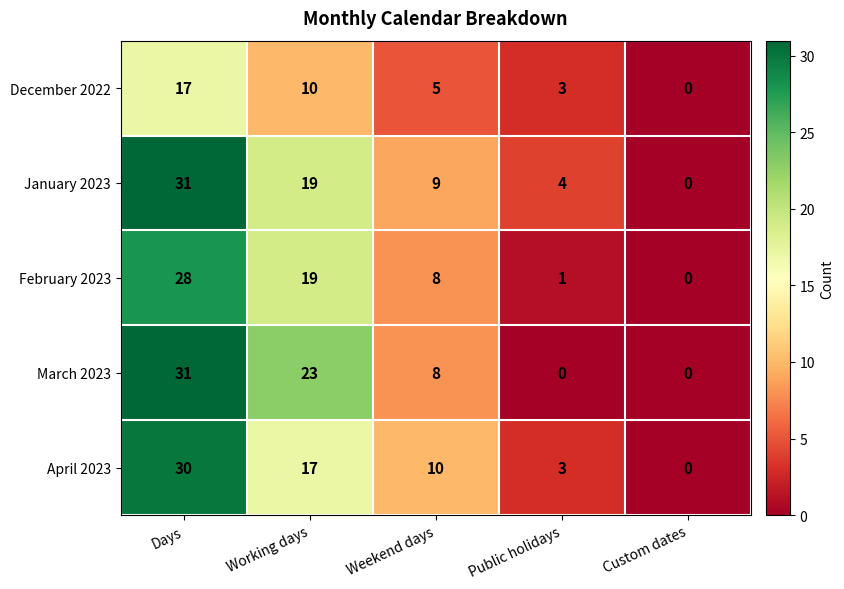

The March 2023 series shows 10 at Public holidays. True or false?

False